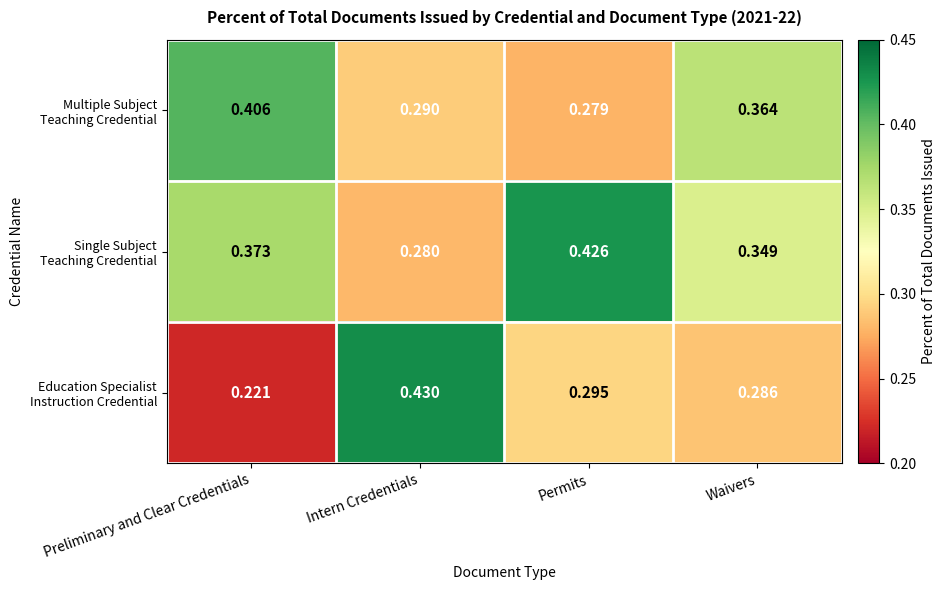

At which category does the chart reach its minimum across all series?

Preliminary and Clear Credentials